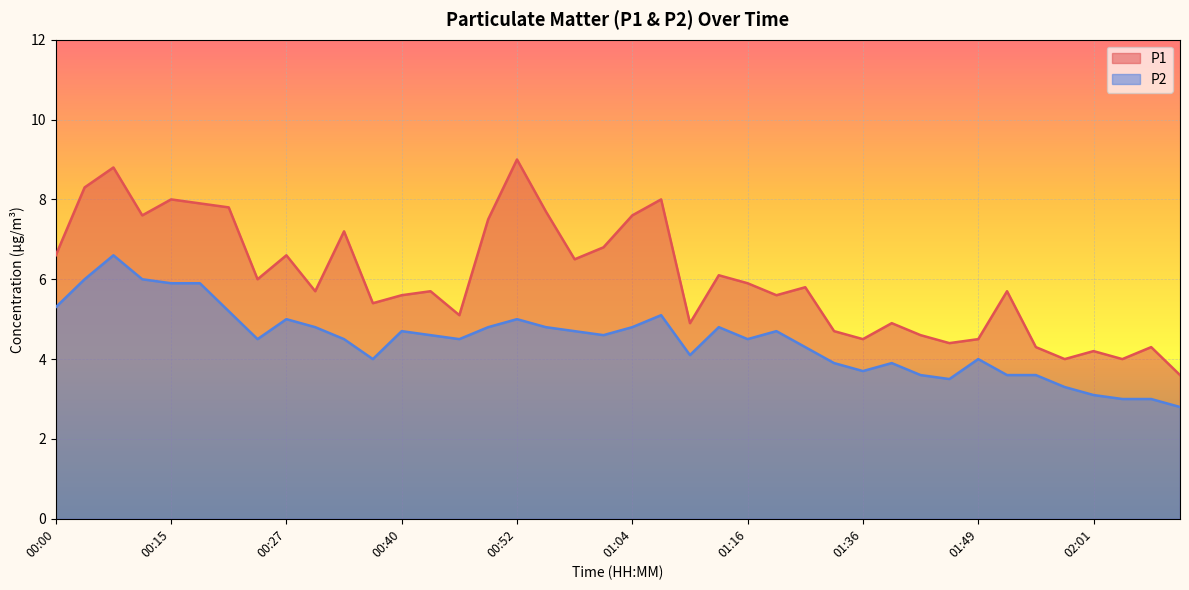

At which label does P2 reach its minimum?

02:10